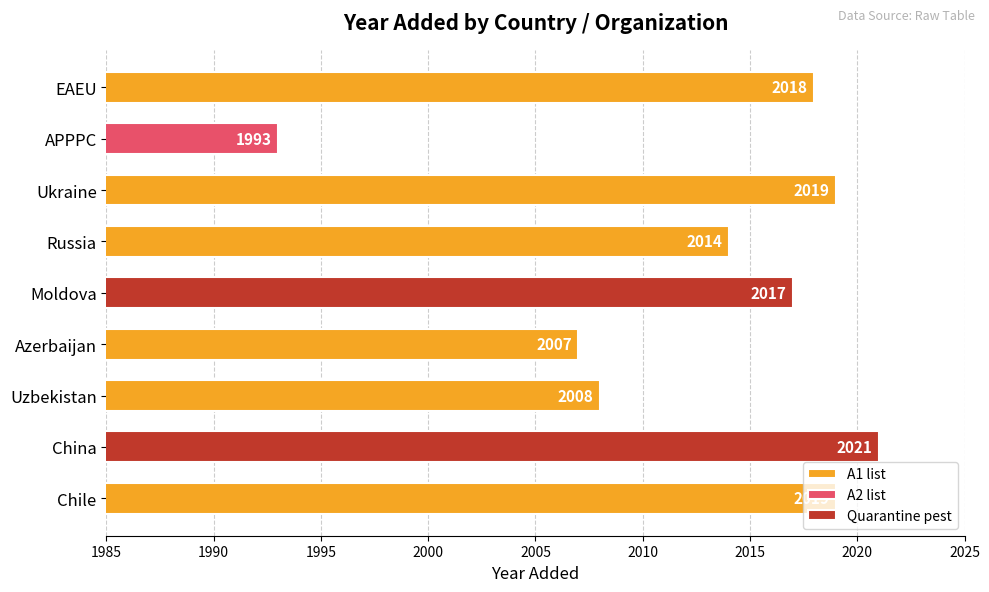

What is the difference between the maximum and minimum values?

28